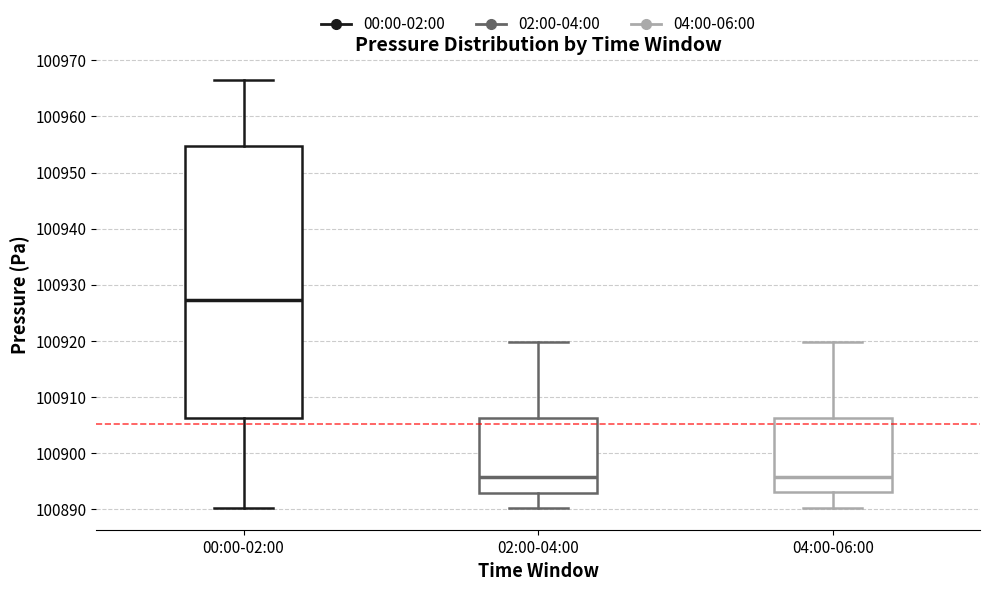

Reading left to right, transcribe this box plot: for each box, give where its median line is, the range the box spans, and where its two whiskers end, as read against the y-axis. The values are not printed on the chart, so give them approximately, as read against the axis.

00:00-02:00: median 100927, box 100906 to 100955, whiskers 100890 to 100966
02:00-04:00: median 100896, box 100893 to 100906, whiskers 100890 to 100920
04:00-06:00: median 100896, box 100893 to 100906, whiskers 100890 to 100920